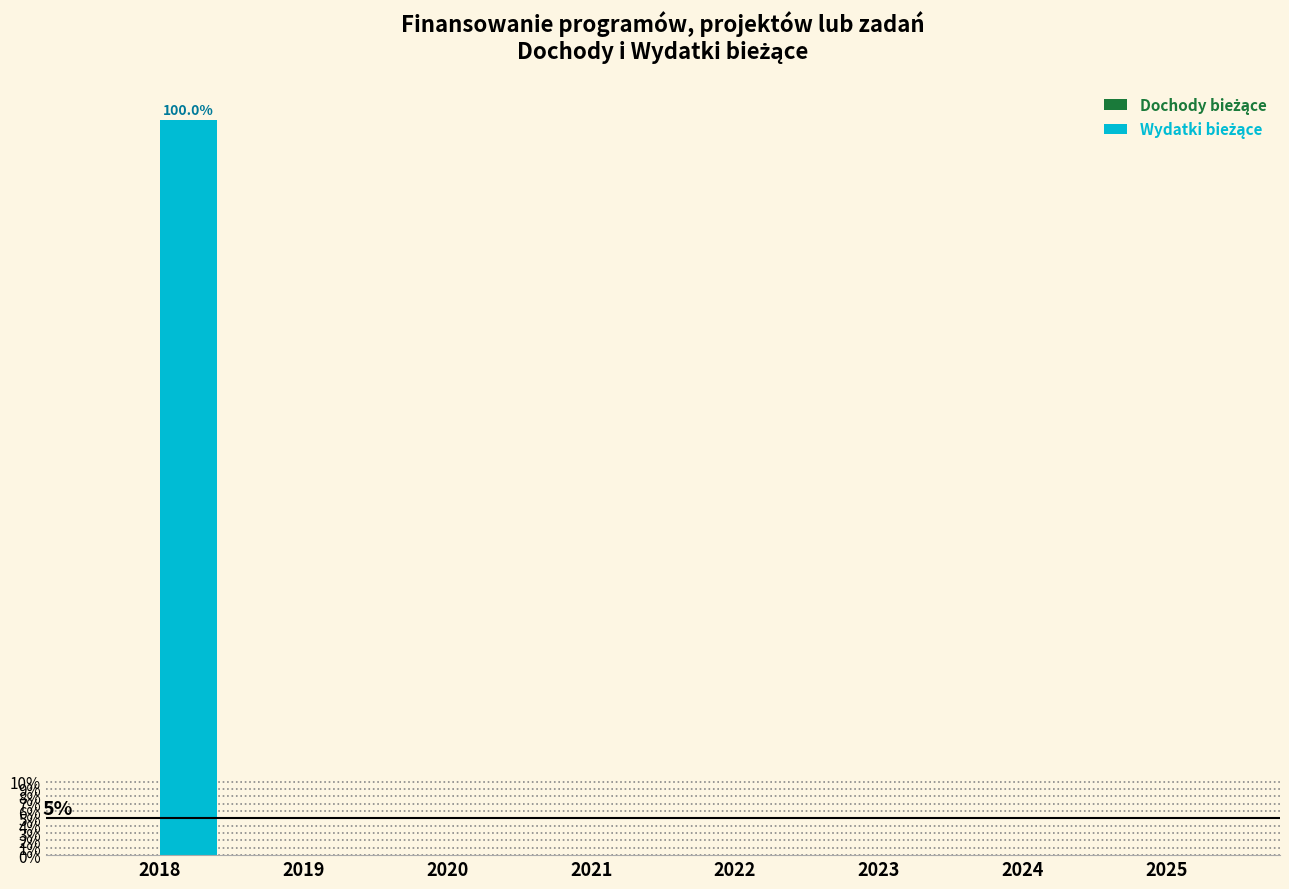

What is the sum of the values at 2018 and 2025?

100